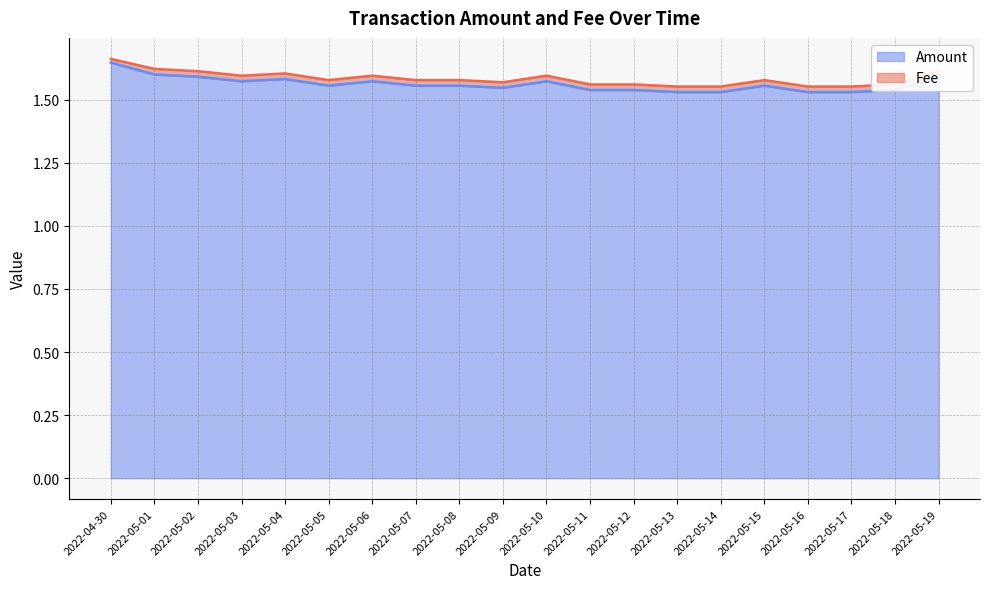

Which has a higher value, 2022-05-10 or 2022-05-17?

2022-05-10